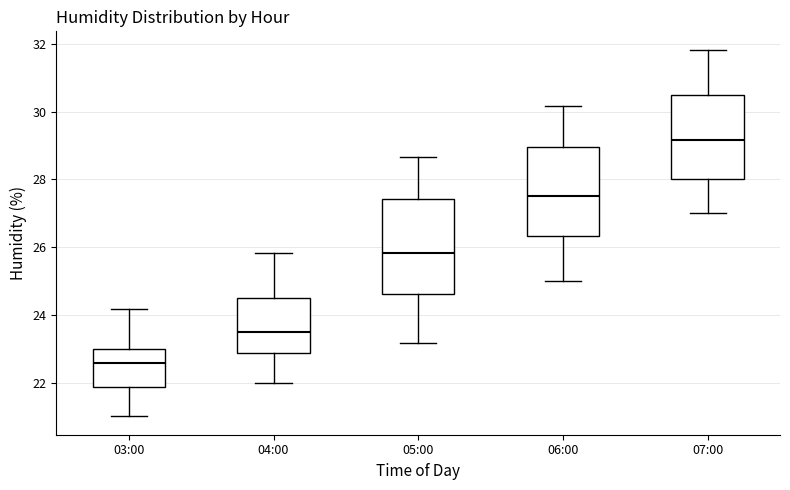

Reading left to right, read every box against the y-axis: the position of its median line, the range the box covers, and the ends of its whiskers. The values are not printed on the chart, so give them approximately, as read against the axis.

03:00: median 22.6, box 21.8 to 23.0, whiskers 21.0 to 24.2
04:00: median 23.6, box 22.8 to 24.6, whiskers 22.0 to 25.8
05:00: median 25.8, box 24.6 to 27.4, whiskers 23.2 to 28.6
06:00: median 27.6, box 26.4 to 29.0, whiskers 25.0 to 30.2
07:00: median 29.2, box 28.0 to 30.6, whiskers 27.0 to 31.8